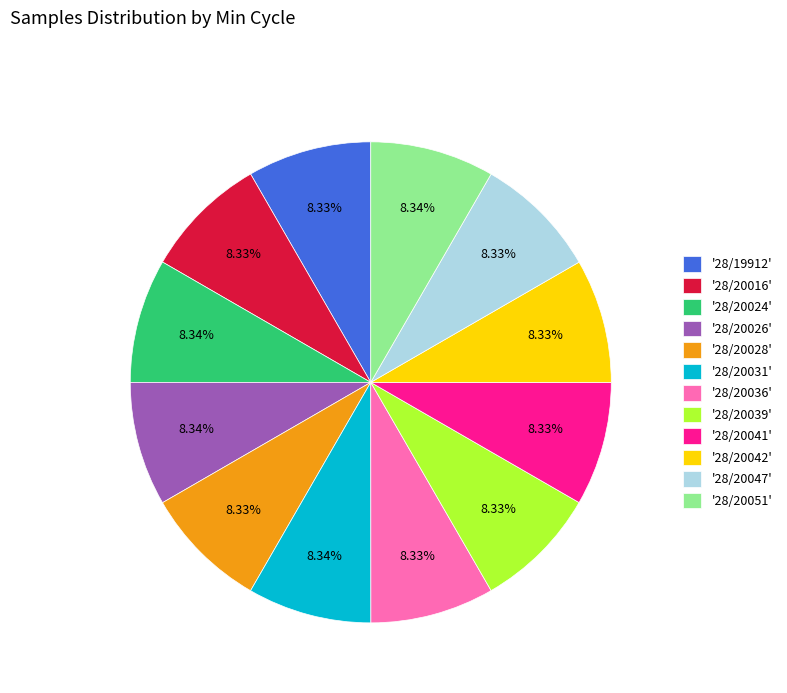

Do '28/20036' and '28/20042' together represent more than half of the pie?

No